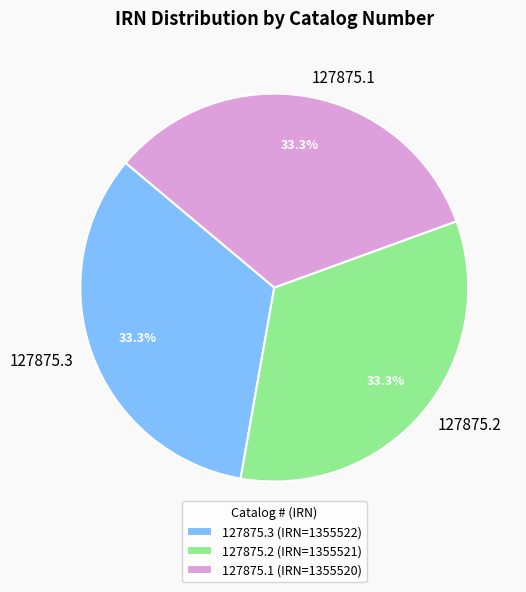

True or false: 127875.3 accounts for 19% of the total.

False